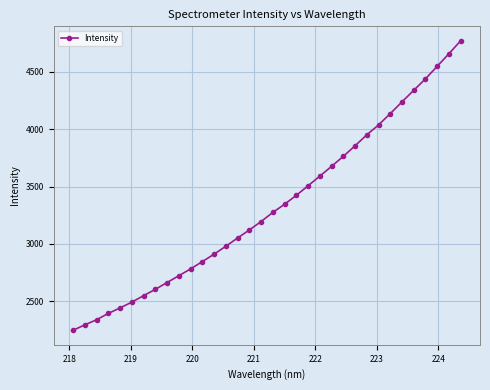

What is the greatest value displayed?

4770.3